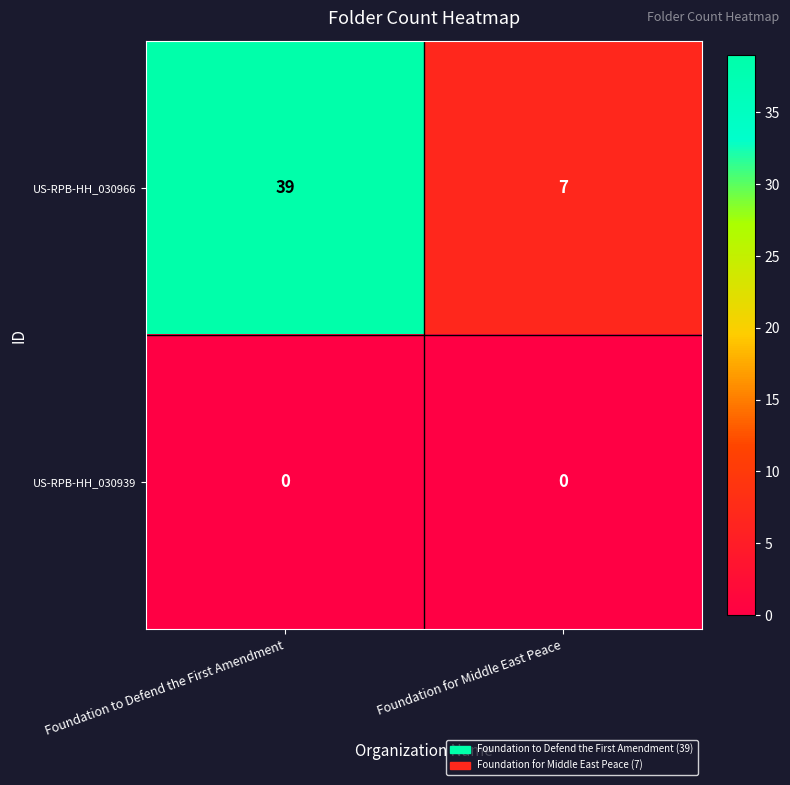

List the series in order of their overall mean, highest first.

US-RPB-HH_030966, US-RPB-HH_030939